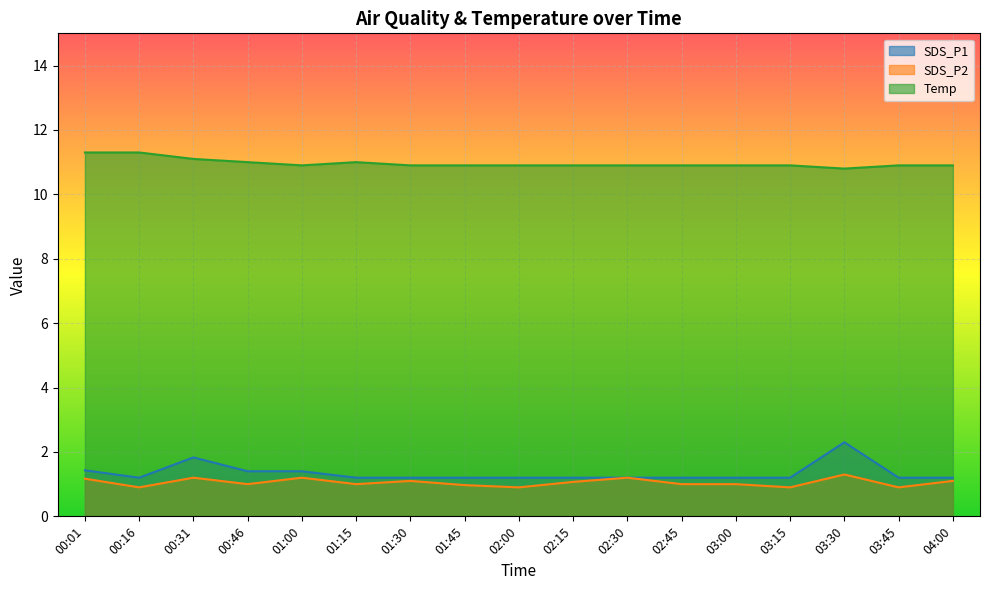

True or false: Temp and SDS_P2 intersect in this chart.

False